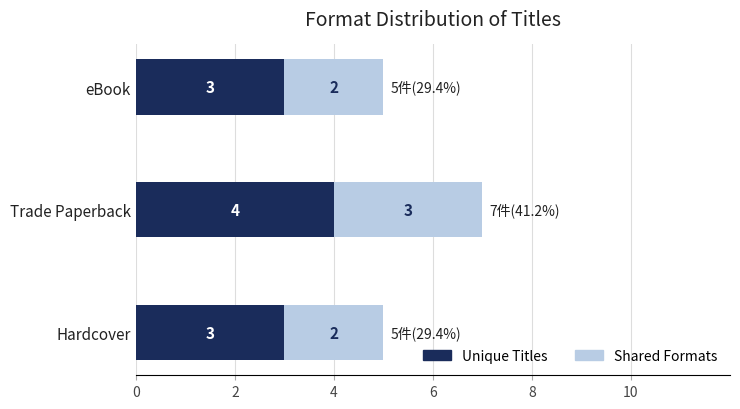

Count the Unique Titles values in the range 3 to 4.

3